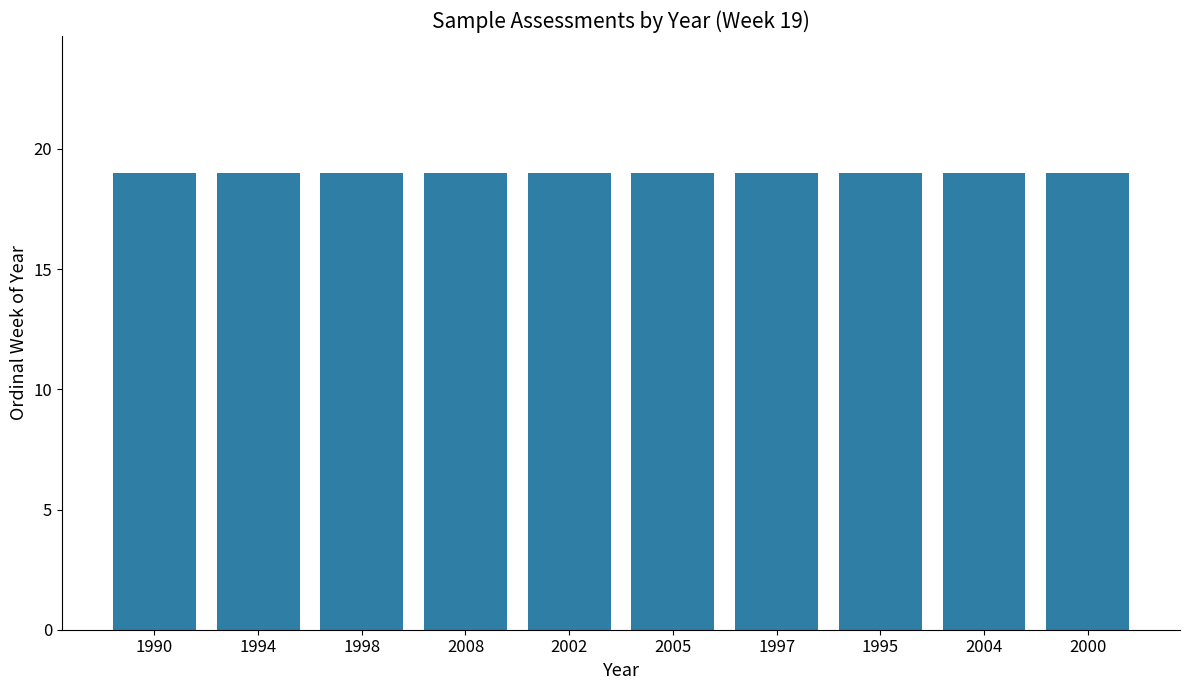

How many data points are above 2000?

4